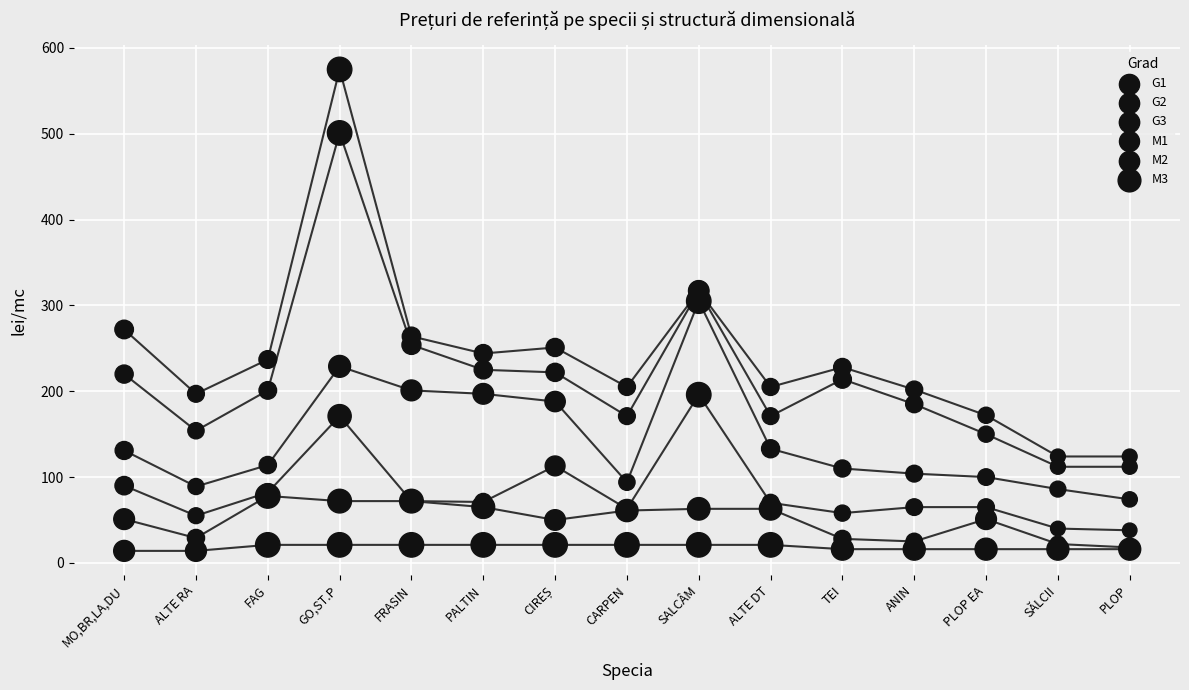

What are all the series names shown in the legend?

G1, G2, G3, M1, M2, M3